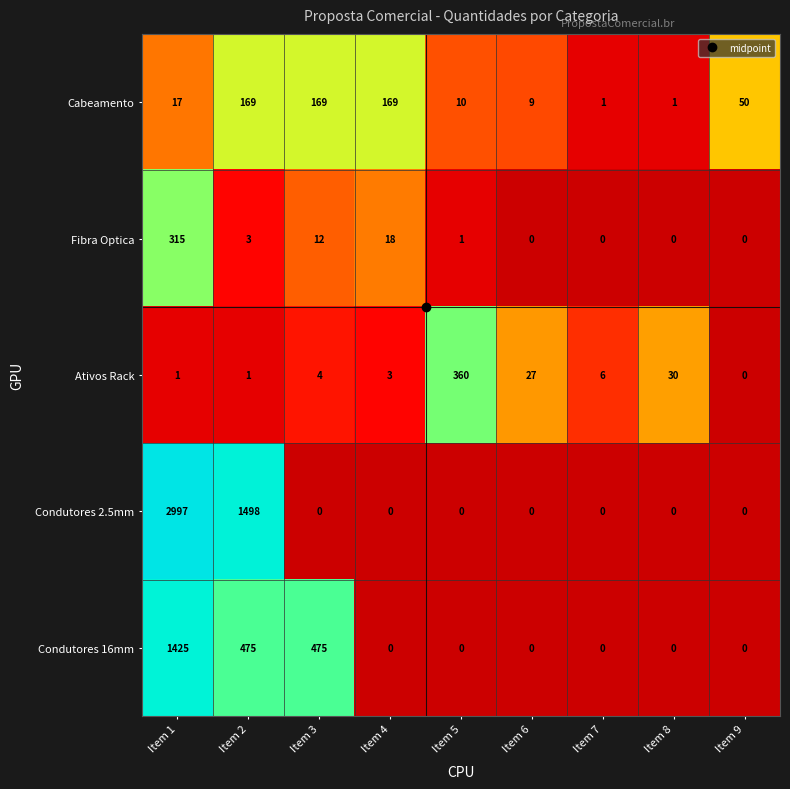

Which series changed the most between Item 4 and Item 7?

Cabeamento